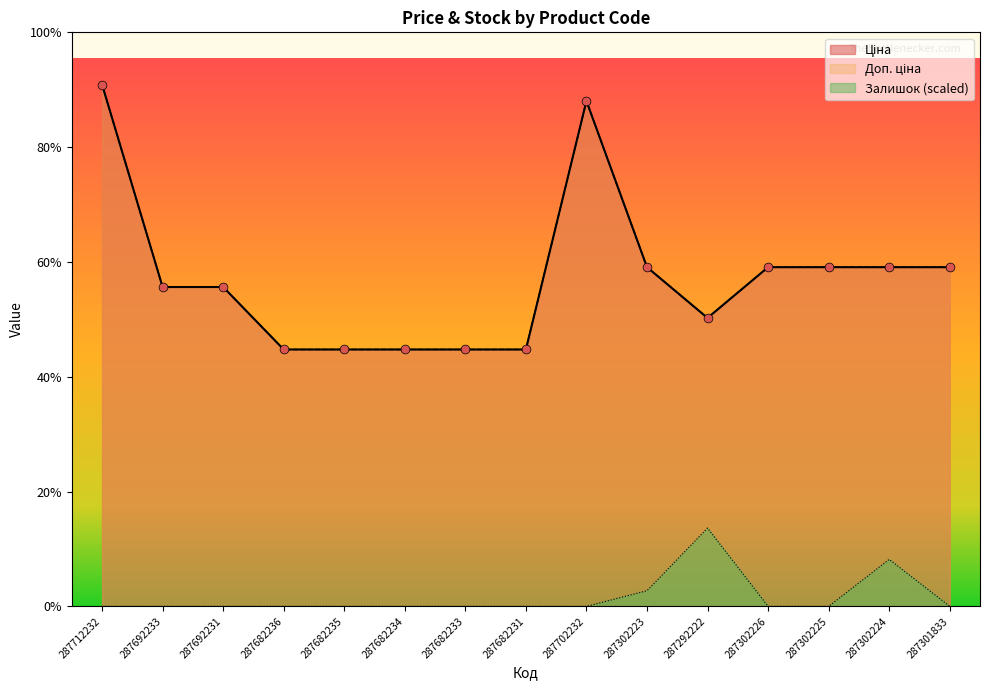

At which category is the sum across all series the highest?

287712232